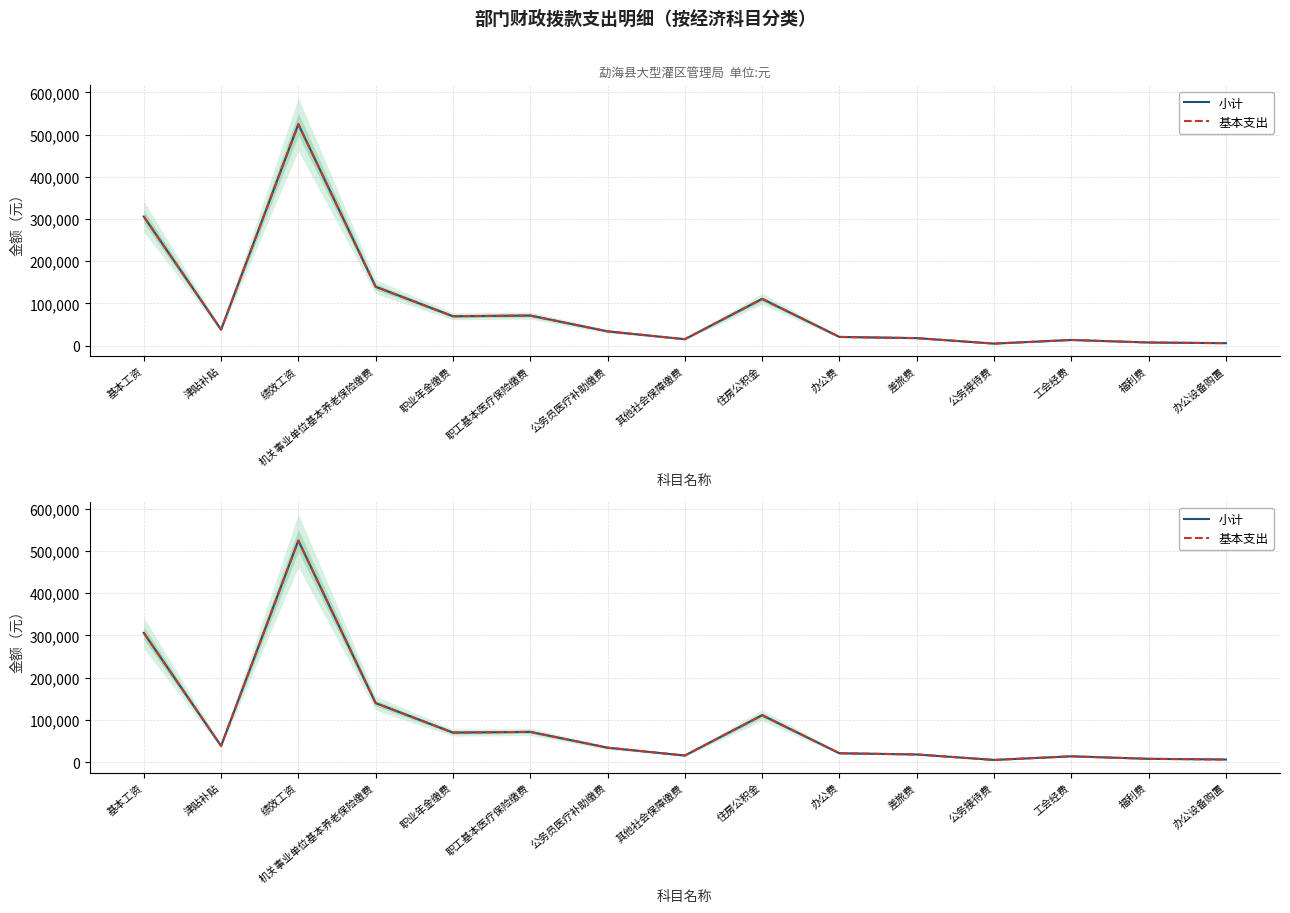

True or false: 基本支出 and 小计 intersect in this chart.

False